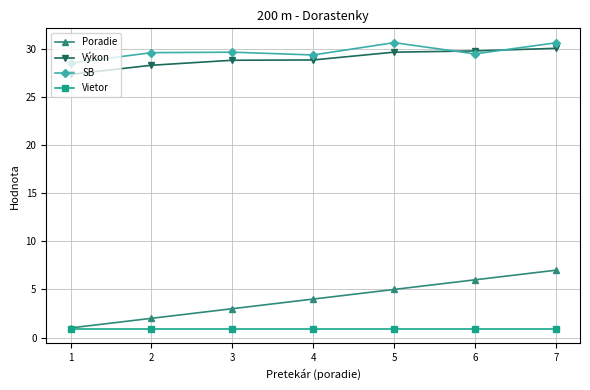

True or false: Výkon and Vietor cross at least once.

False